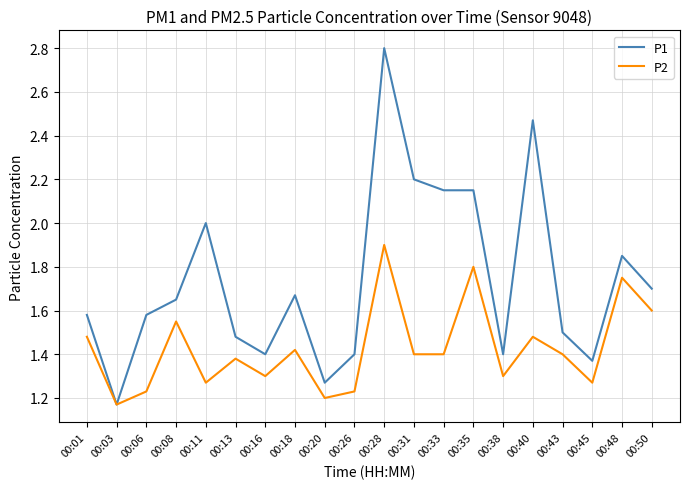

True or false: P1 has a value of 0.6 at 00:03.

False